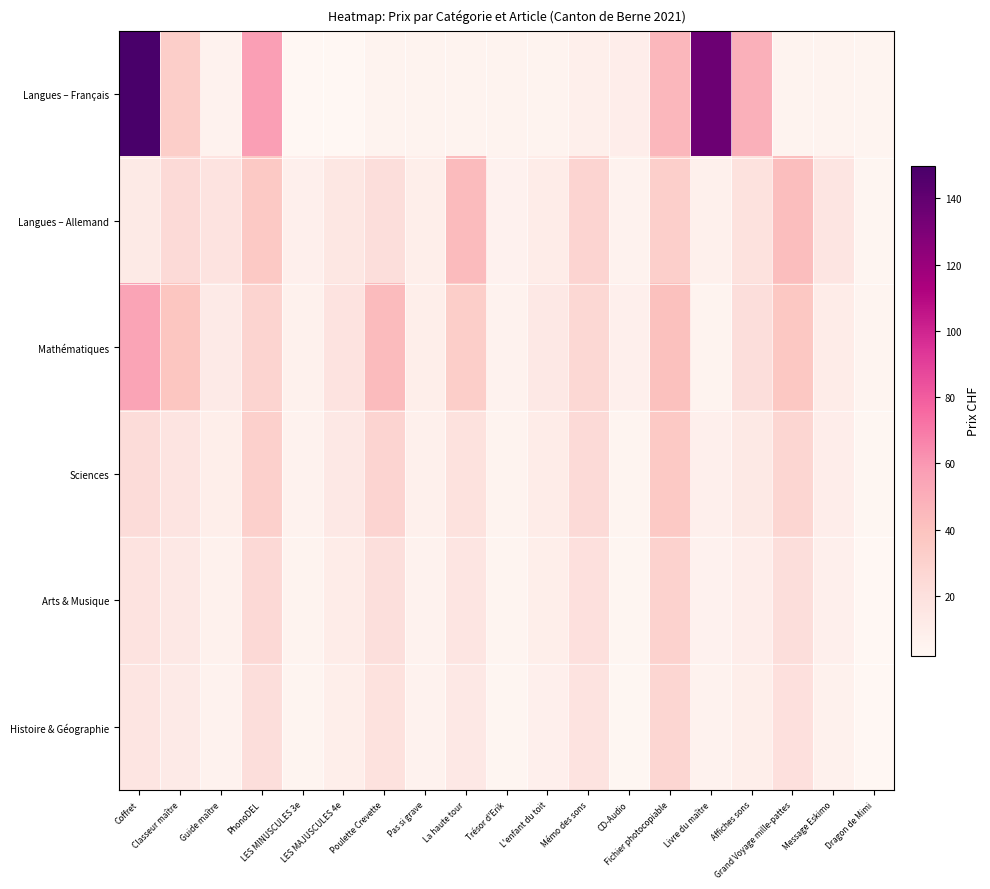

Rank the series at Classeur maître from lowest to highest value.

Histoire & Géographie, Arts & Musique, Sciences, Langues – Allemand, Langues – Français, Mathématiques